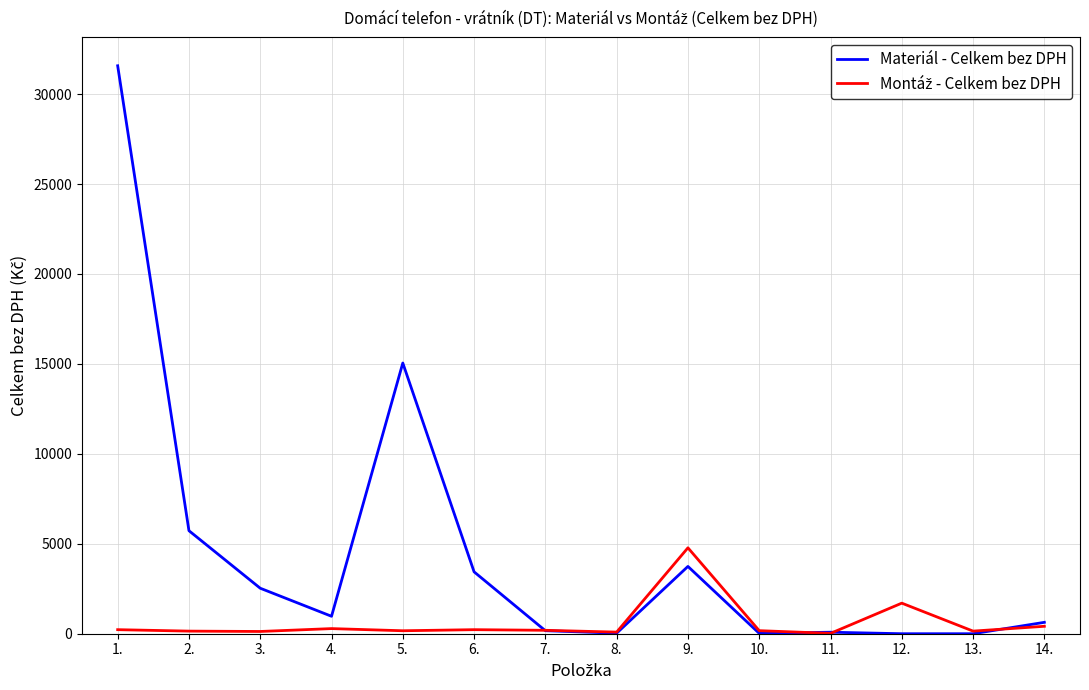

The value of Materiál - Celkem bez DPH at 5. is 9337.3. True or false?

False